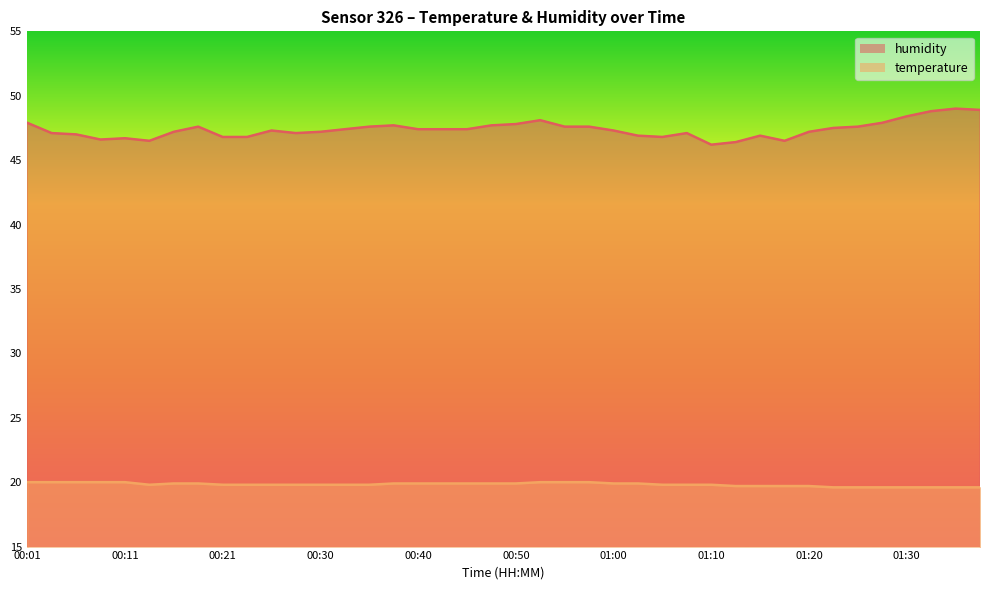

At which label is temperature closest to 19?

01:23